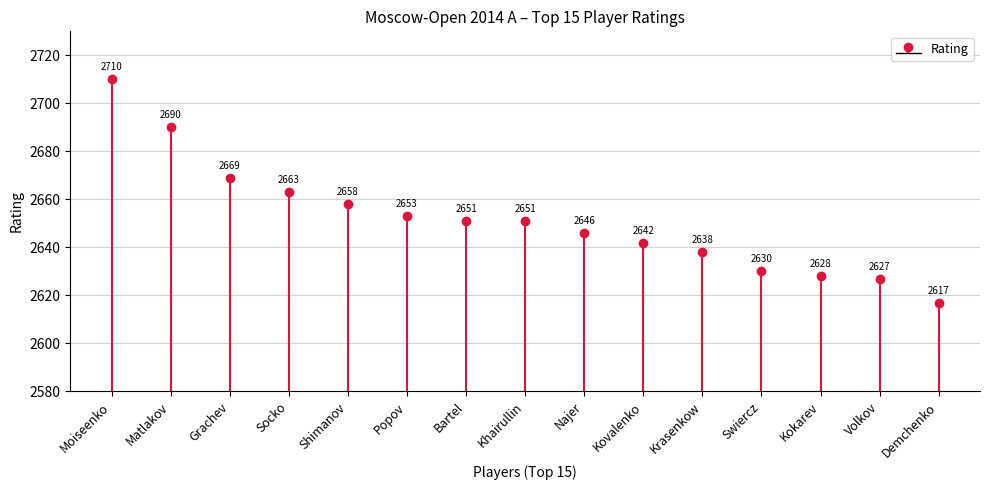

Reading left to right, list all the values displayed in this chart.

Moiseenko=2710	Matlakov=2690	Grachev=2669	Socko=2663	Shimanov=2658	Popov=2653	Bartel=2651	Khairullin=2651	Najer=2646	Kovalenko=2642	Krasenkow=2638	Swiercz=2630	Kokarev=2628	Volkov=2627	Demchenko=2617